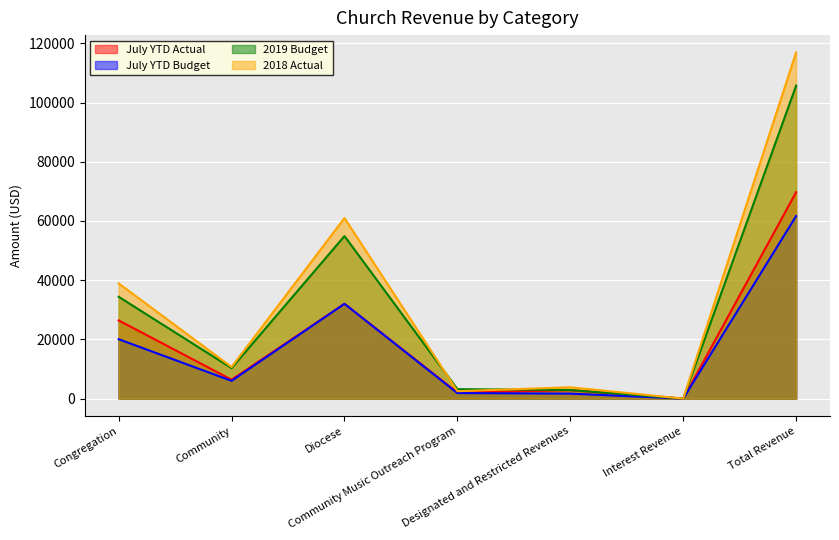

What is the value of the July YTD Budget point at the 3rd from the left?

32025.0